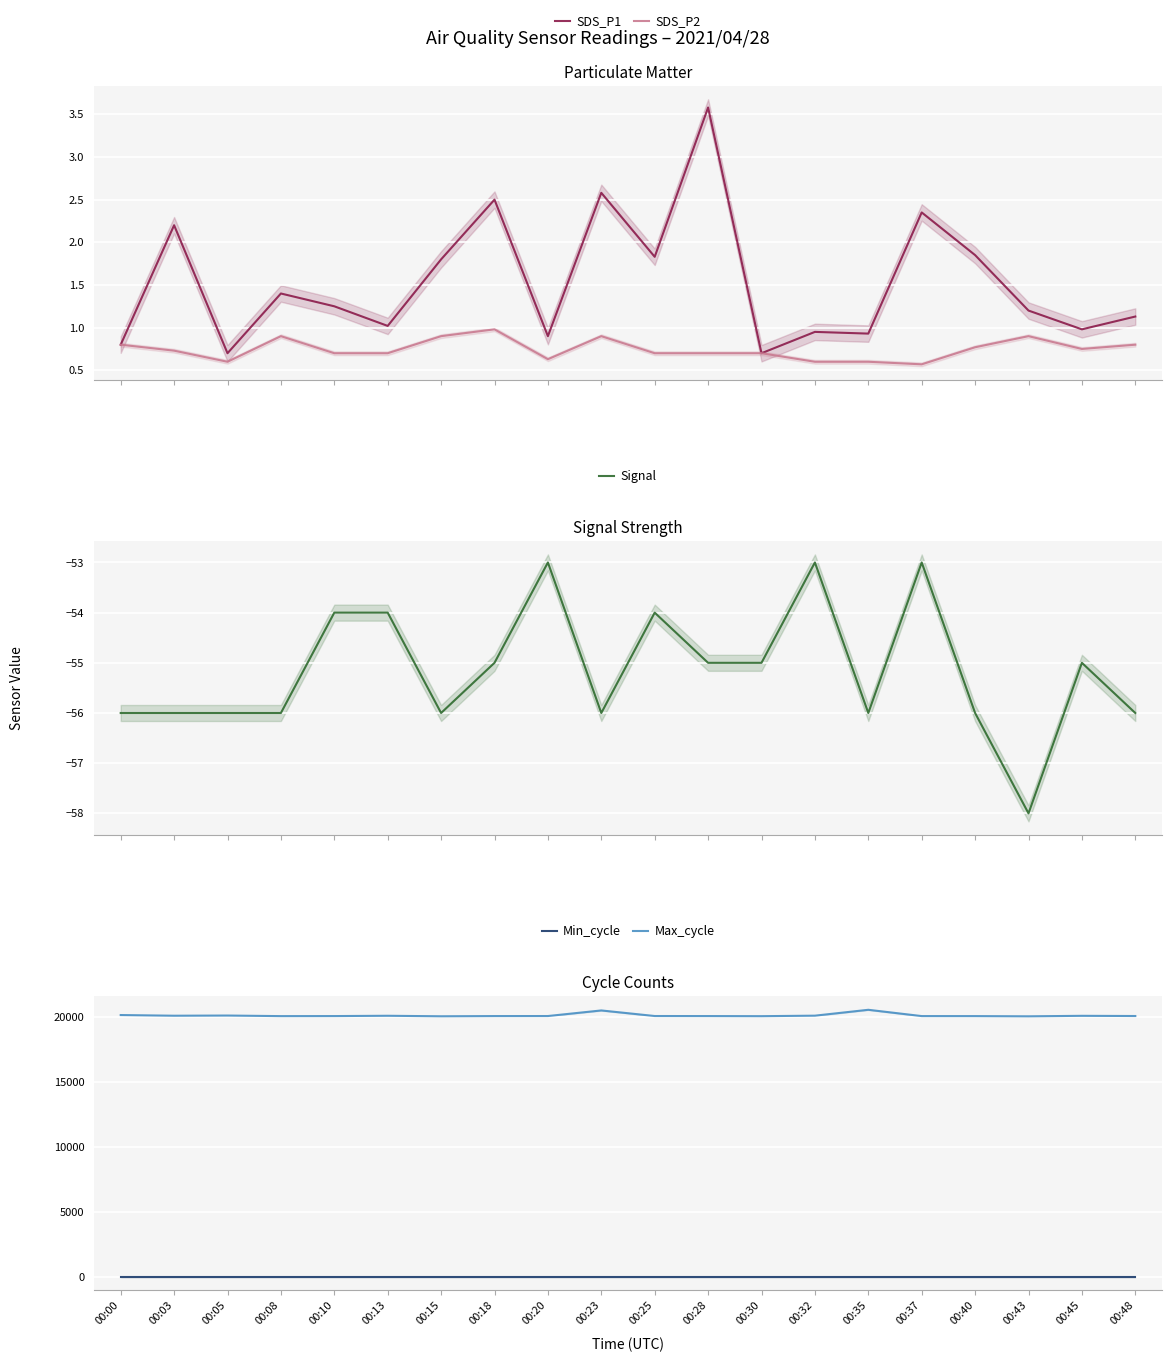

At how many categories does at least one series exceed 6097?

20